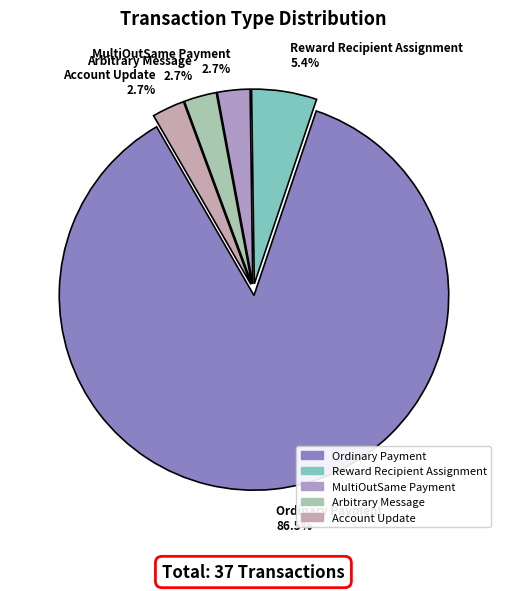

Combined, what portion of the pie is Ordinary Payment and Arbitrary Message?

89.2%